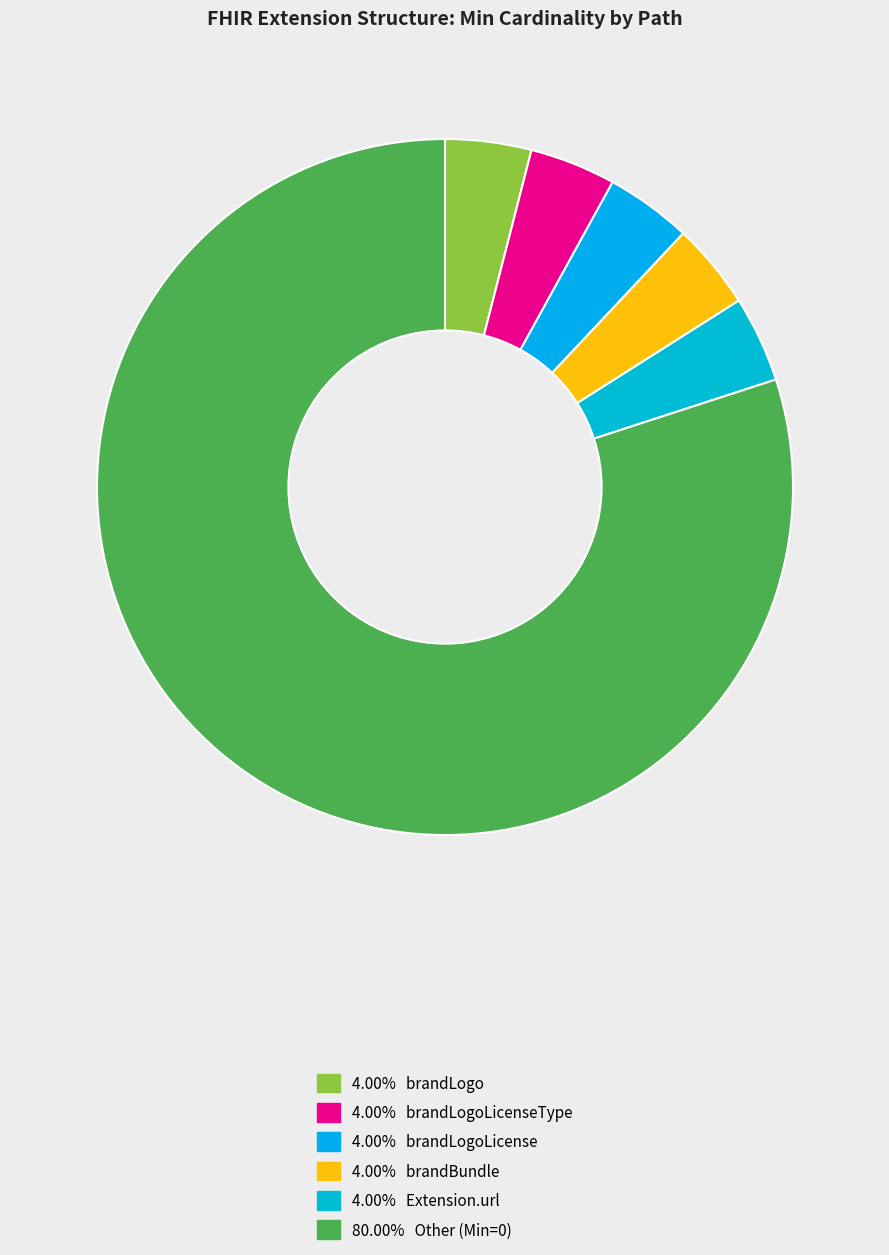

Which category has the smallest portion of the pie?

Extension